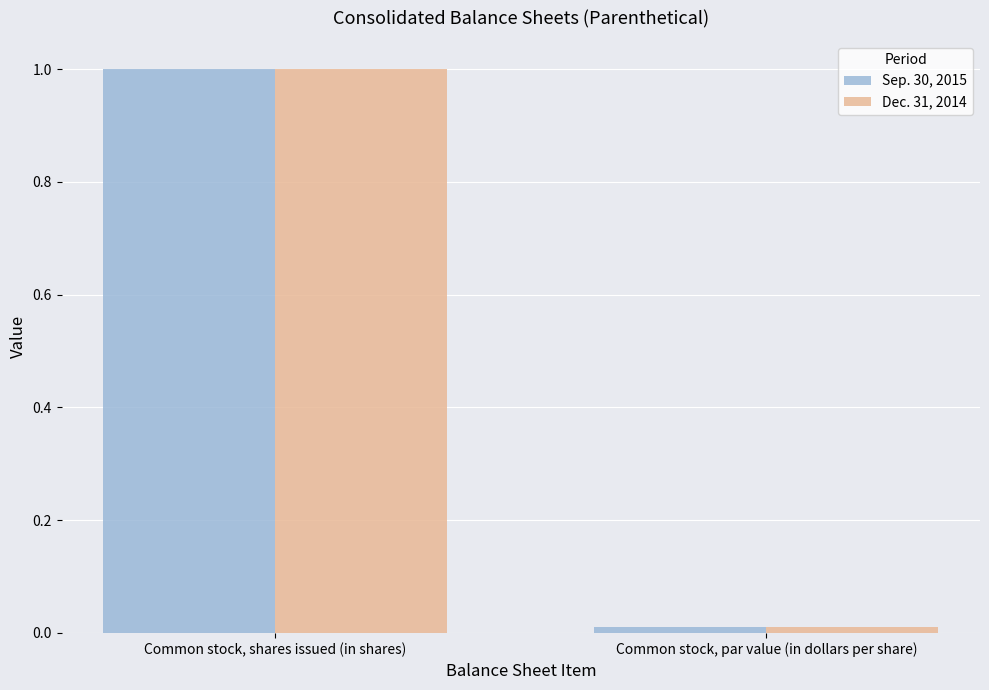

True or false: Dec. 31, 2014 has a value of 0.7 at Common stock, shares issued (in shares).

False